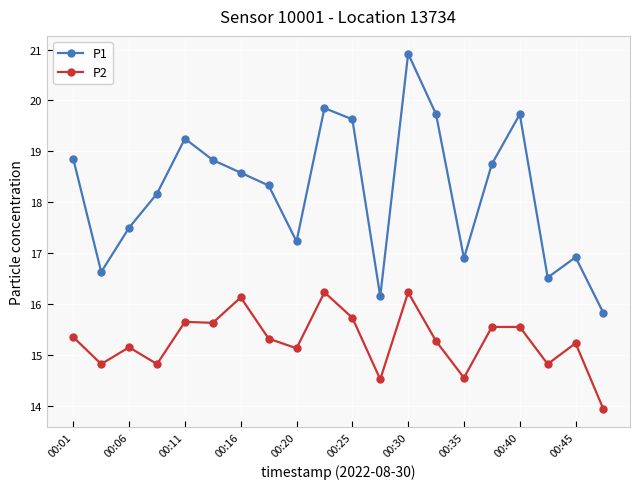

Count the number of data series in this chart.

2